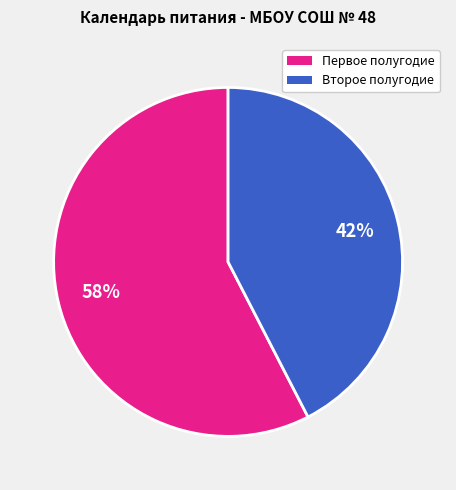

Is there a majority slice in this chart?

Yes